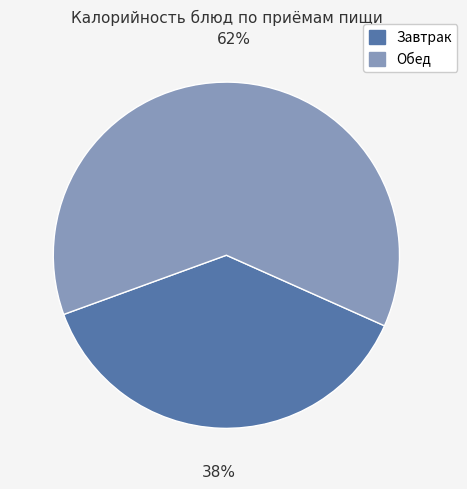

True or false: Обед accounts for 62% of the total.

True